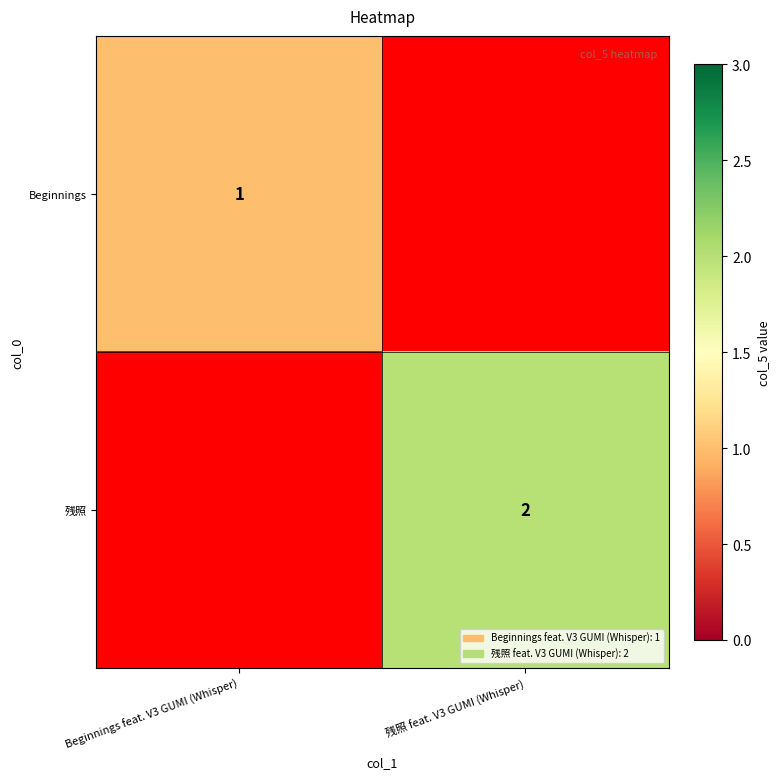

The value of Beginnings at Beginnings feat. V3 GUMI (Whisper) is 1. True or false?

True